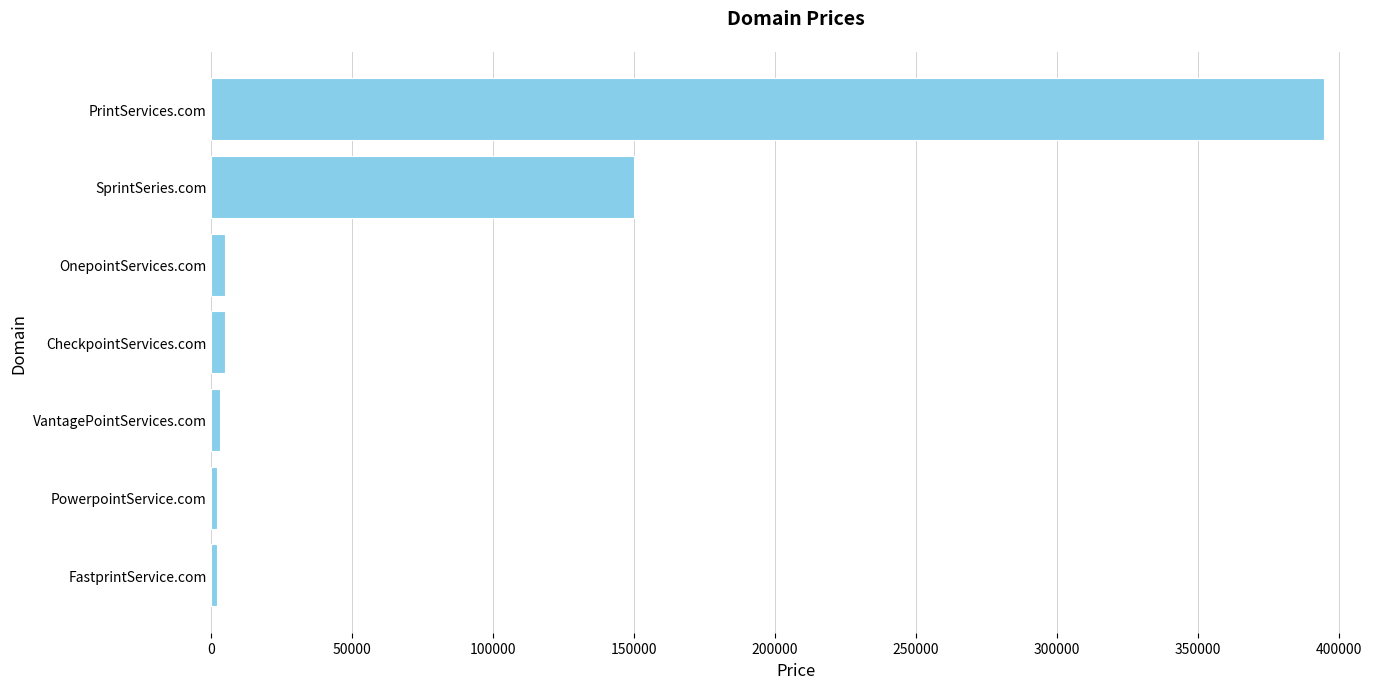

Which category has the highest value across all series?

PrintServices.com